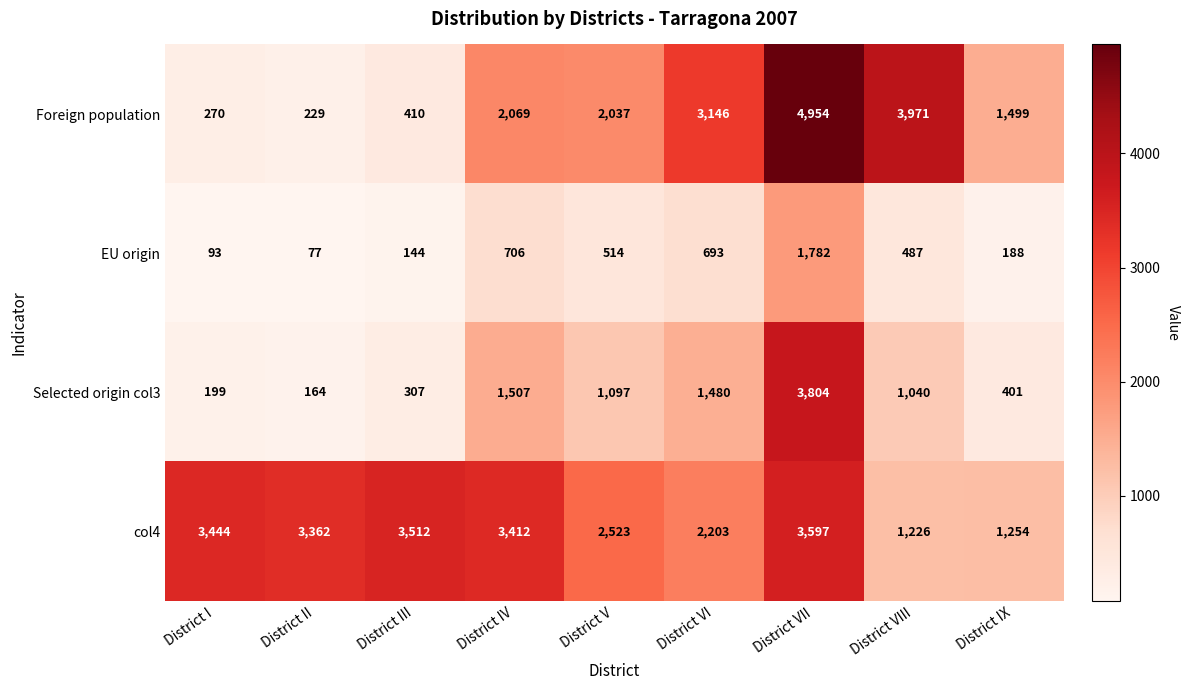

At which category is the sum across all series the highest?

District VII